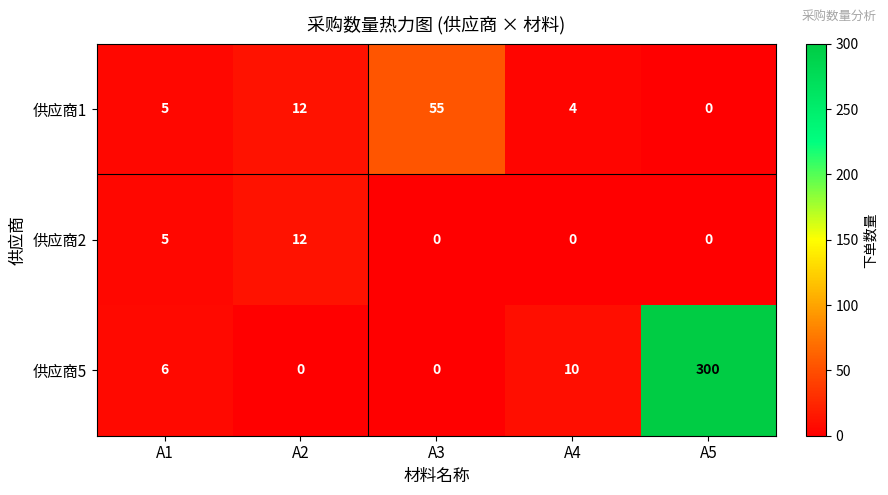

List the series in order of their peak value, lowest first.

供应商2, 供应商1, 供应商5